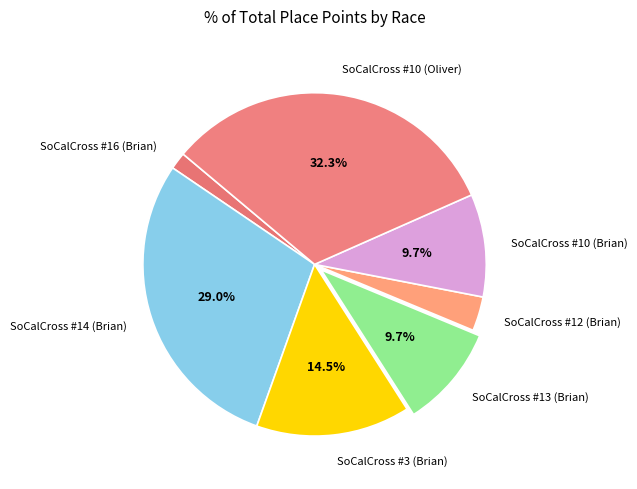

The SoCalCross #3 (Brian) slice represents 23% of the pie. True or false?

False